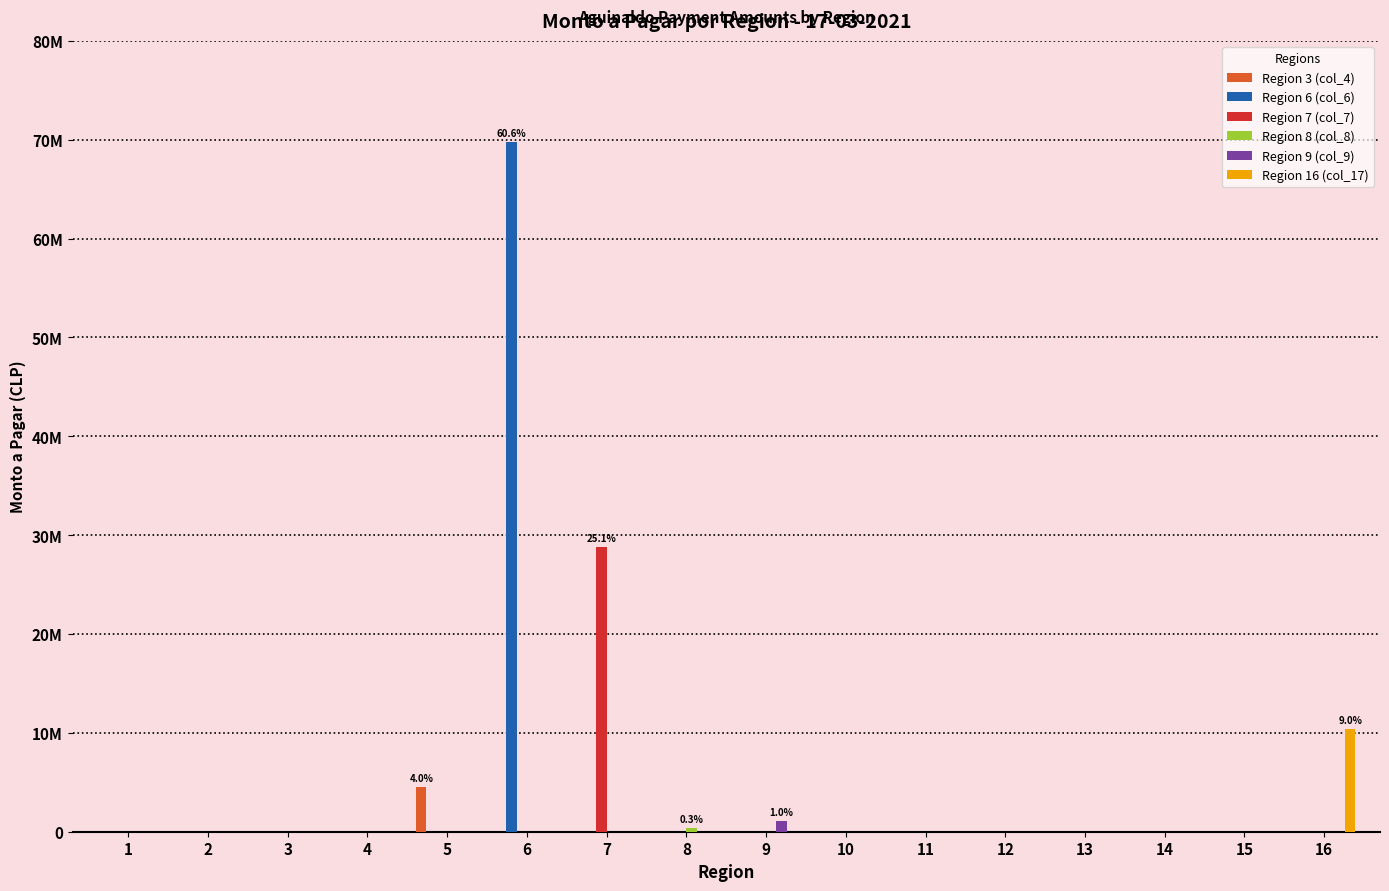

Does the chart contain stacked bars?

No